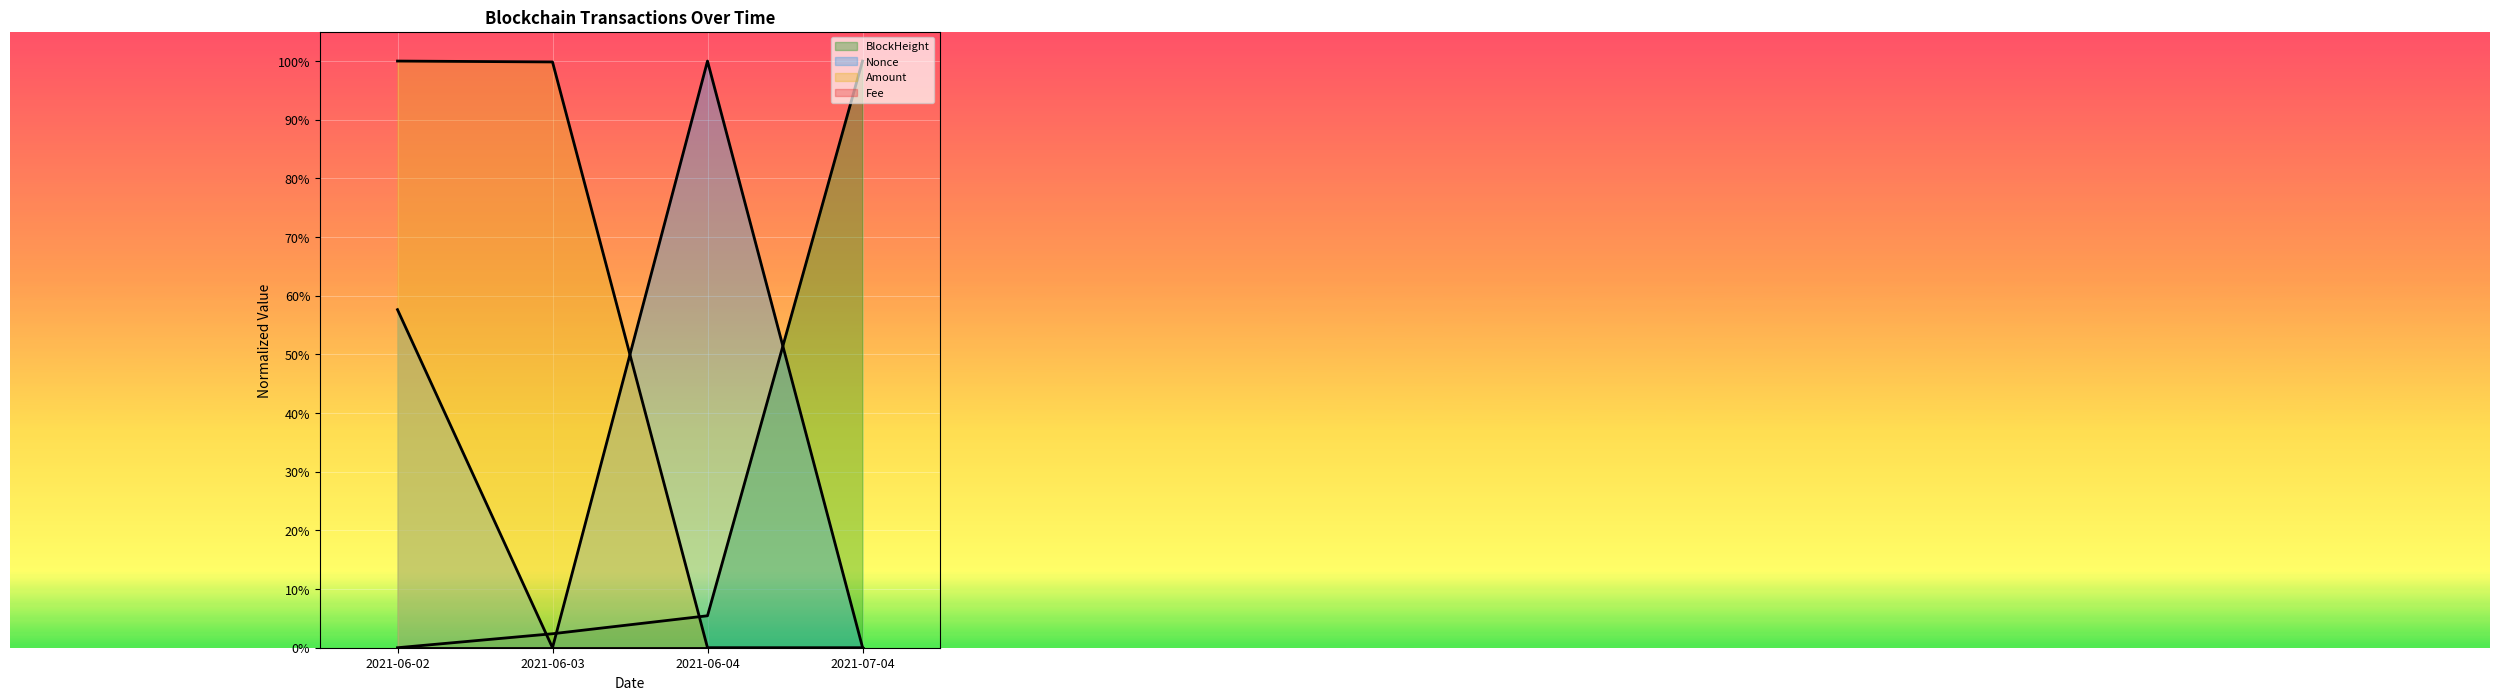

Which has a higher value, 2021-06-04 or 2021-06-03?

2021-06-04